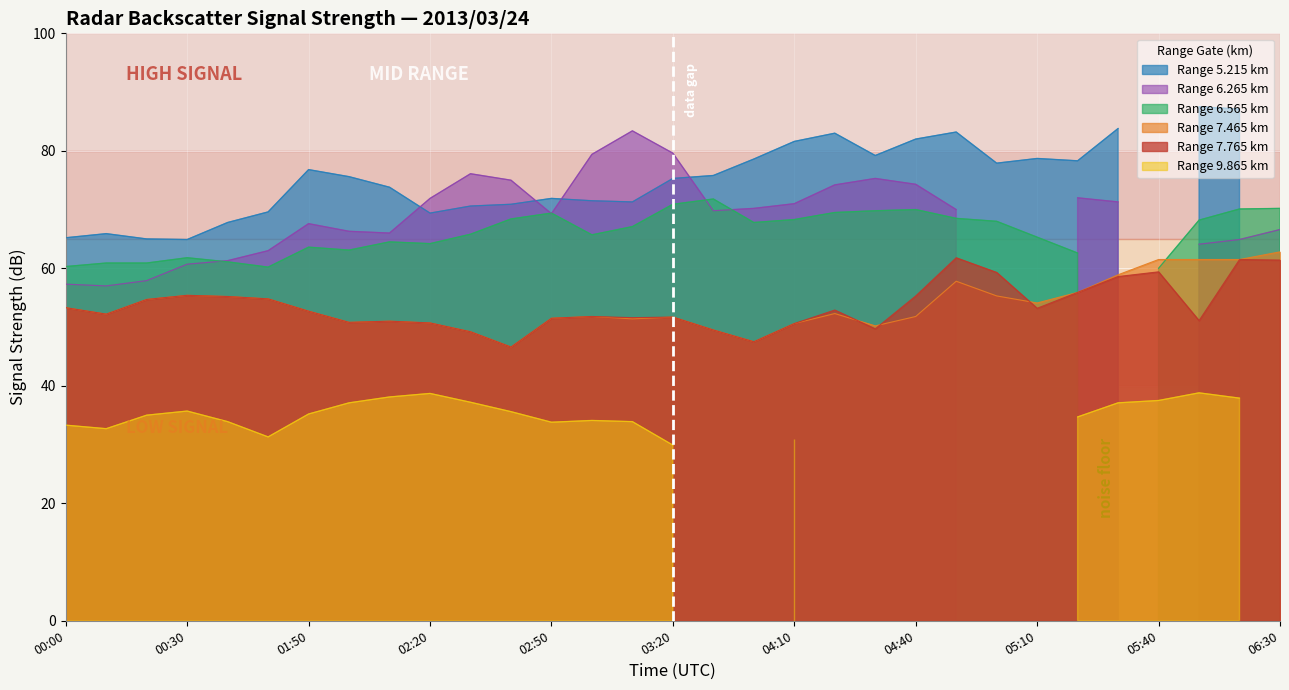

At which label does 7.765 reach its peak?

2013/03/24 04:50